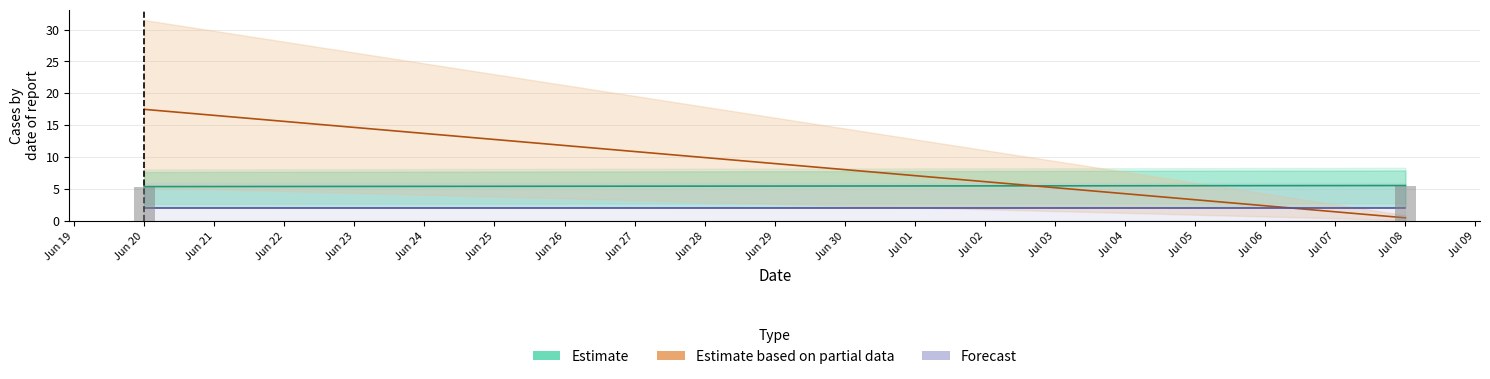

List the series in order of their peak value, highest first.

Estimate based on partial data, Estimate, Forecast